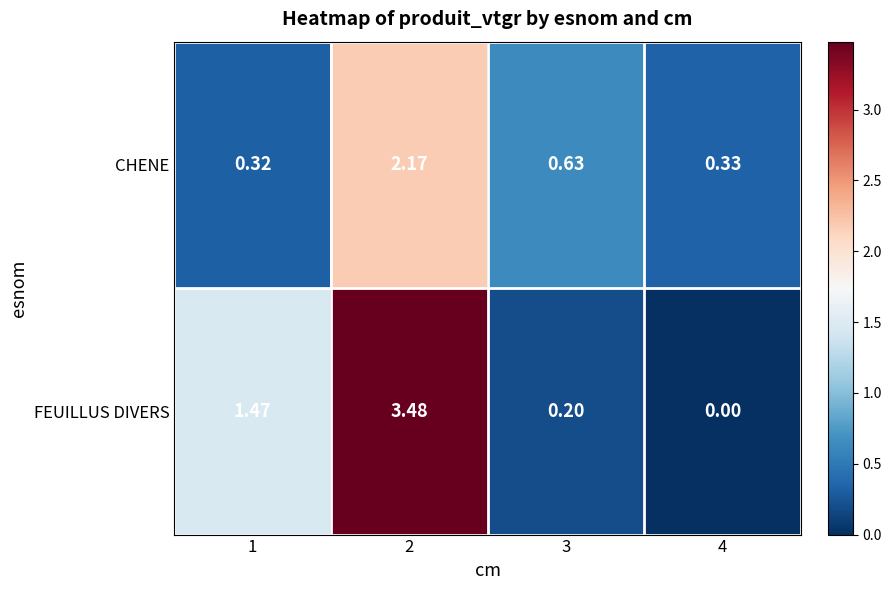

At how many categories does at least one series exceed 0?

4